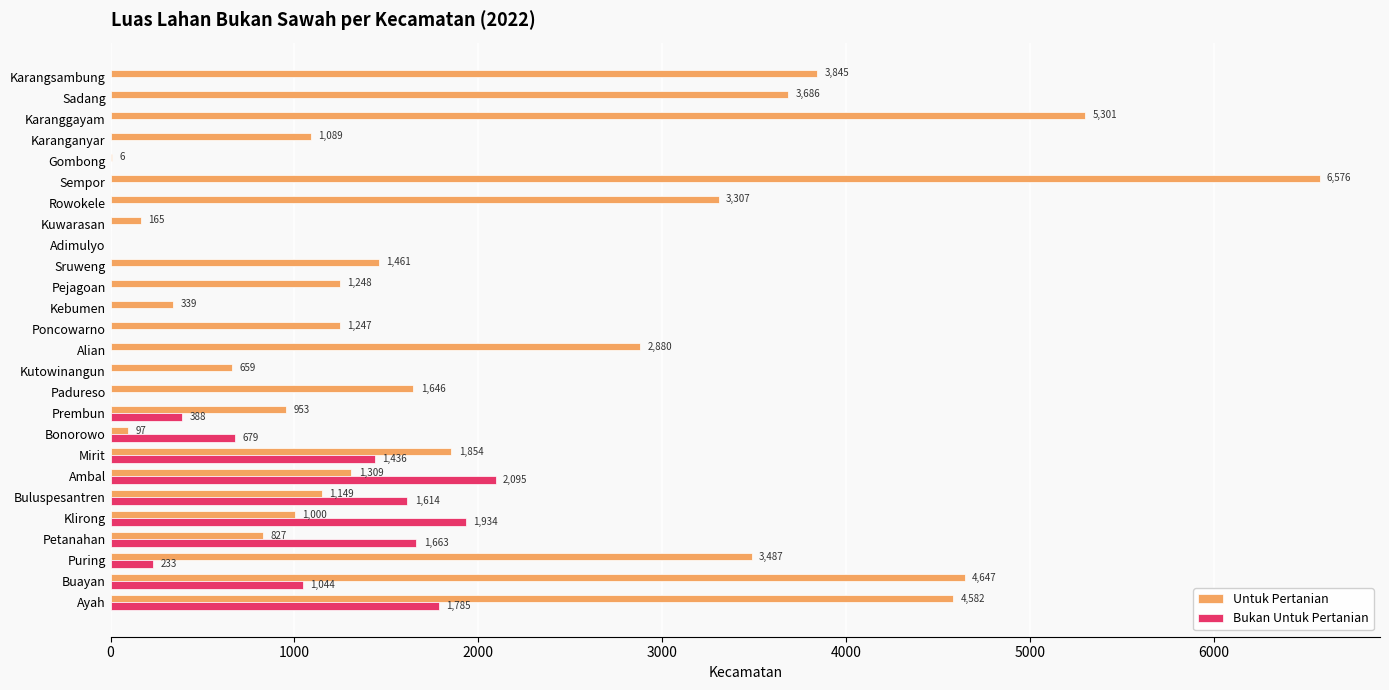

The value of Untuk Pertanian at Sadang is 748.2. True or false?

False